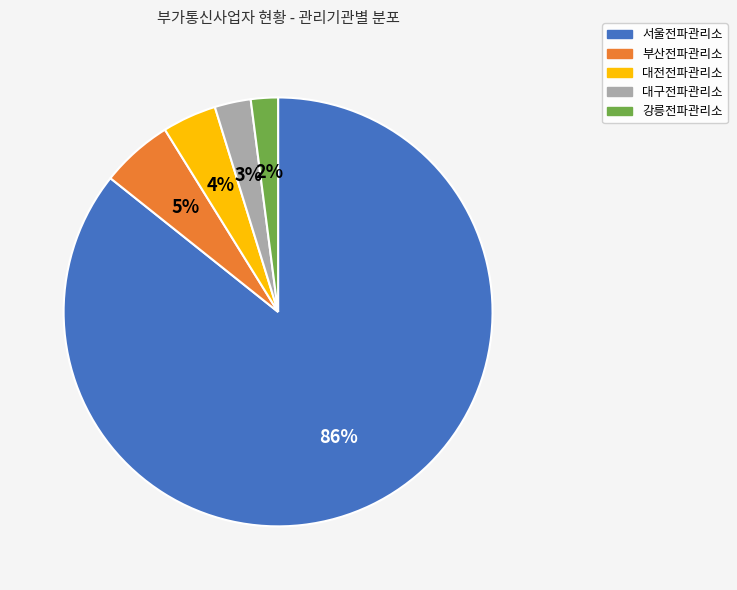

What percentage is the 서울전파관리소 slice, to the nearest percent?

86%